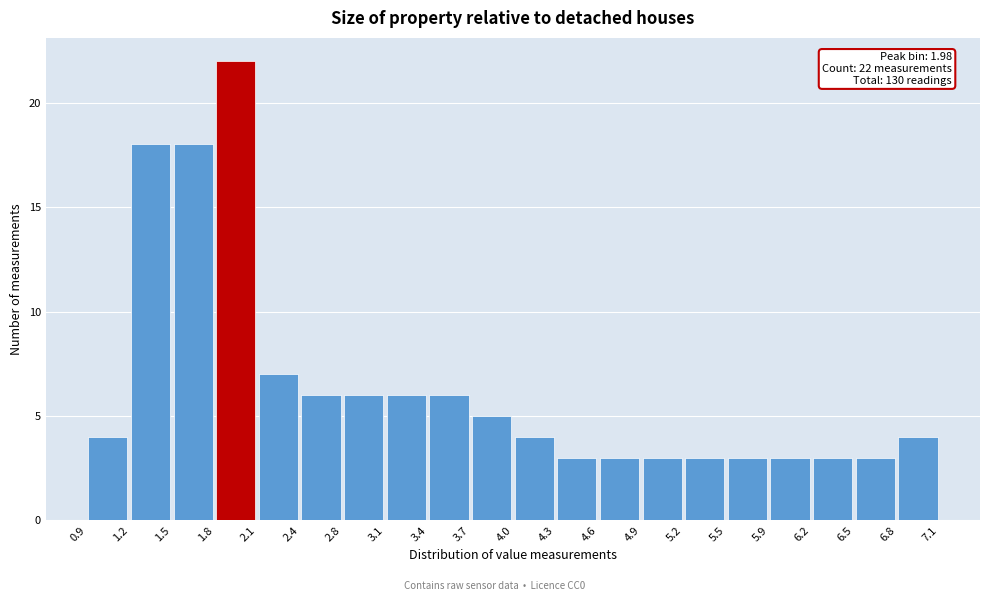

Over which range of the x-axis is the bar tallest?

1.8 to 2.1